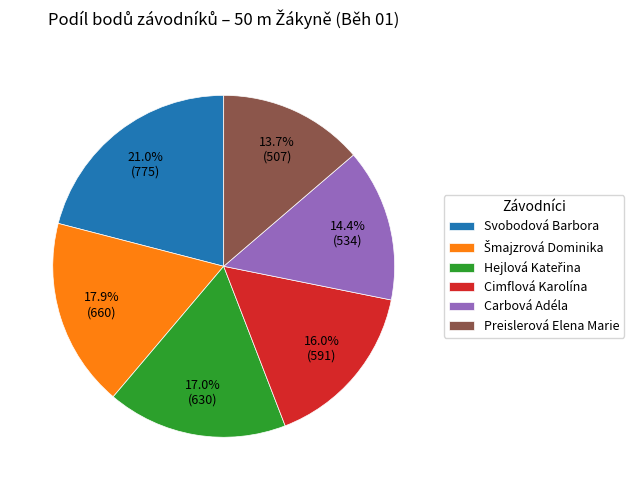

Which category has the biggest portion of the pie?

Svobodová Barbora